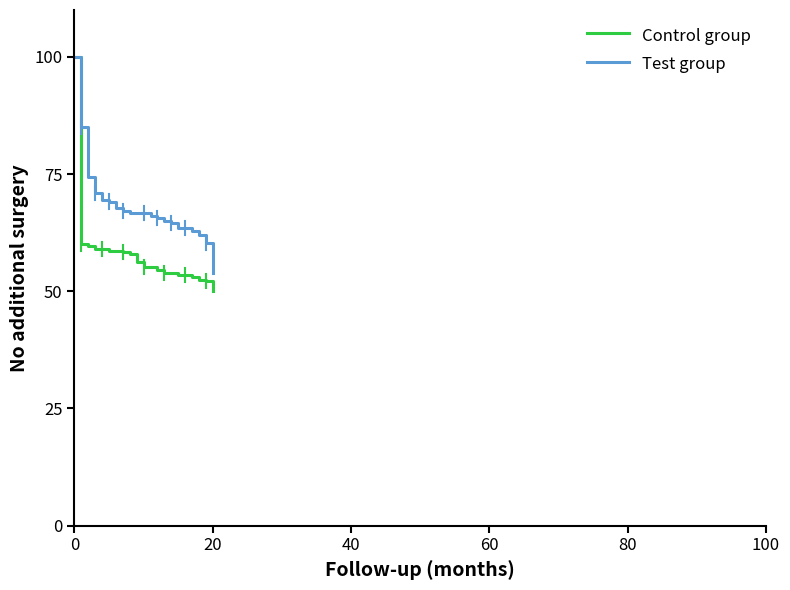

Which series has the largest range (max minus min)?

Control group